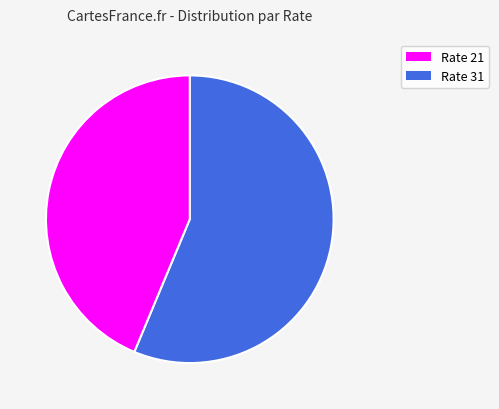

Is there a majority slice in this chart?

Yes